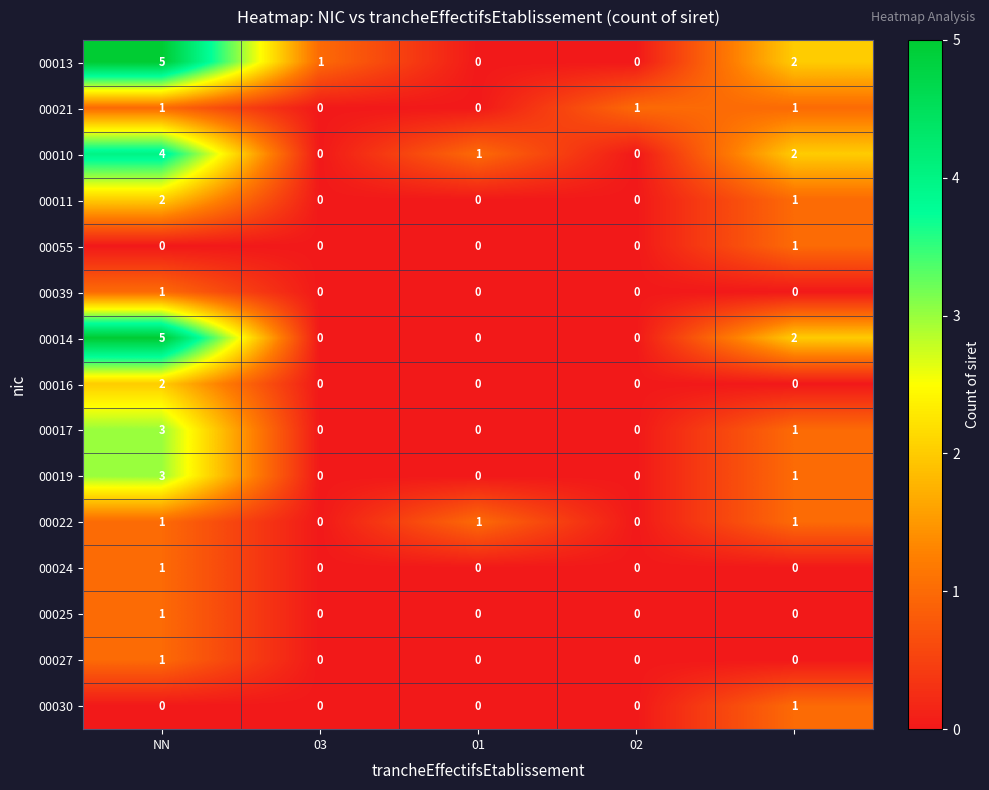

How many categories are shown in the chart?

5